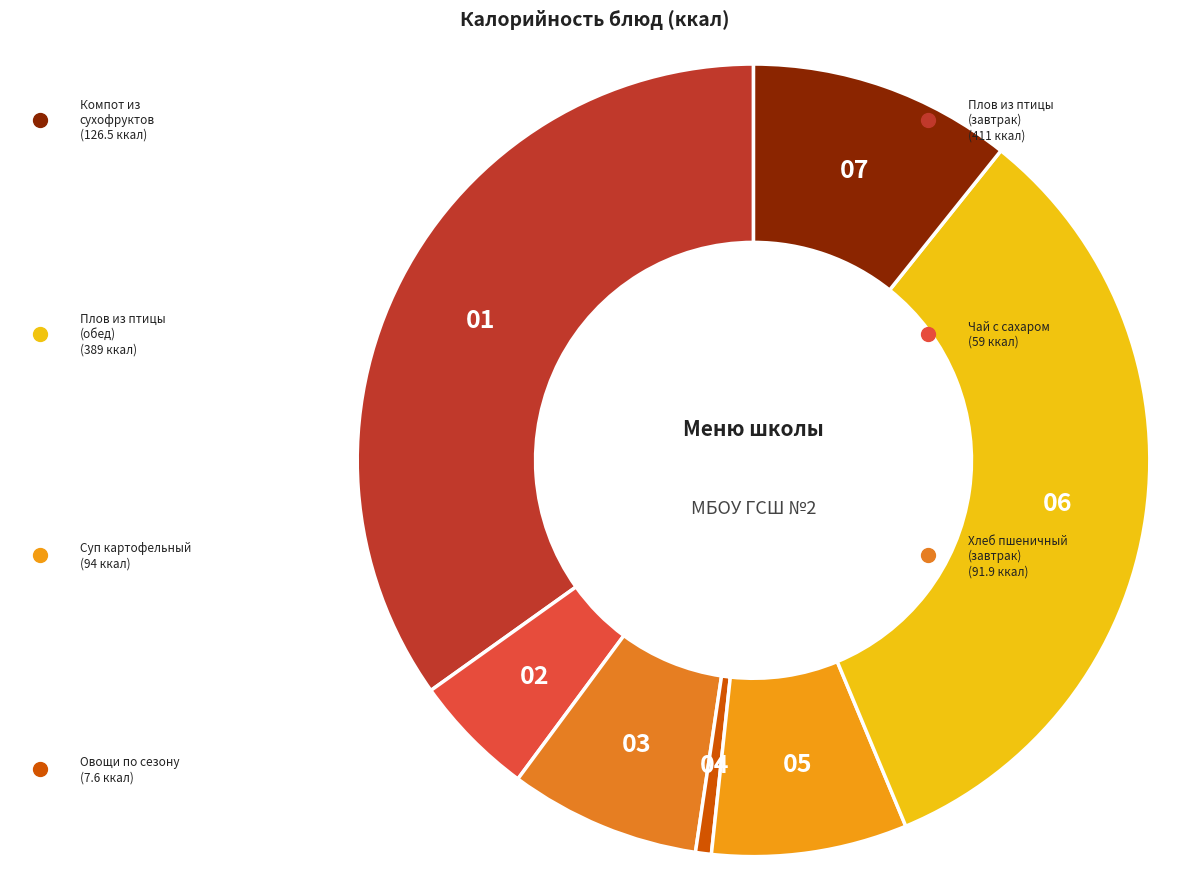

Is there any slice that represents more than half of the pie?

No